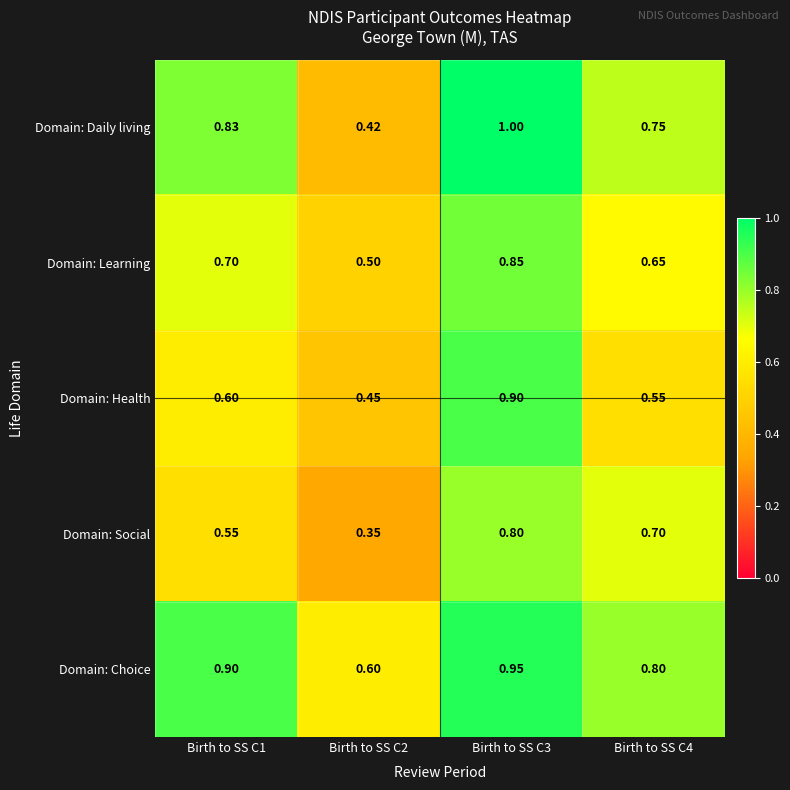

Which series has the largest total across all categories?

Domain: Choice